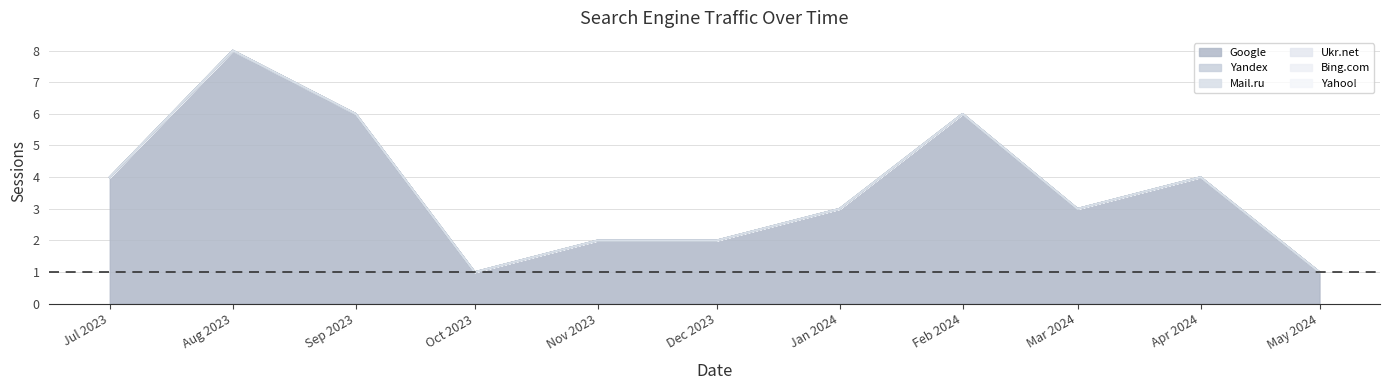

What is the greatest value displayed?

8